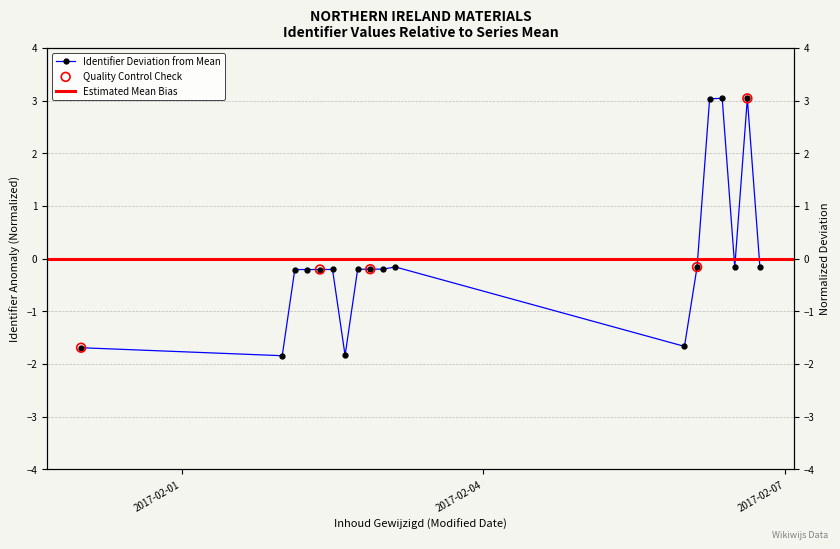

Between 2017-02-06 and 2017-02-06, which is larger?

2017-02-06